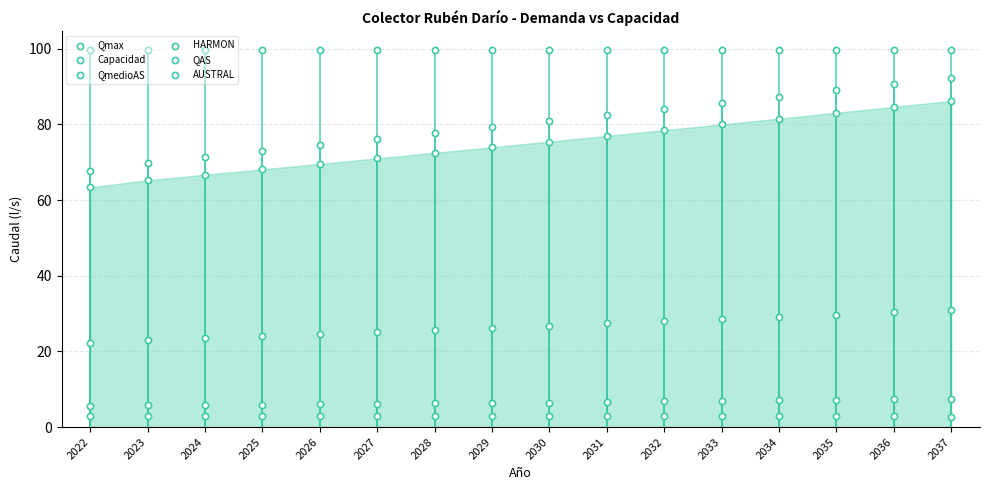

What is the total value across all series at 2029?

288.3